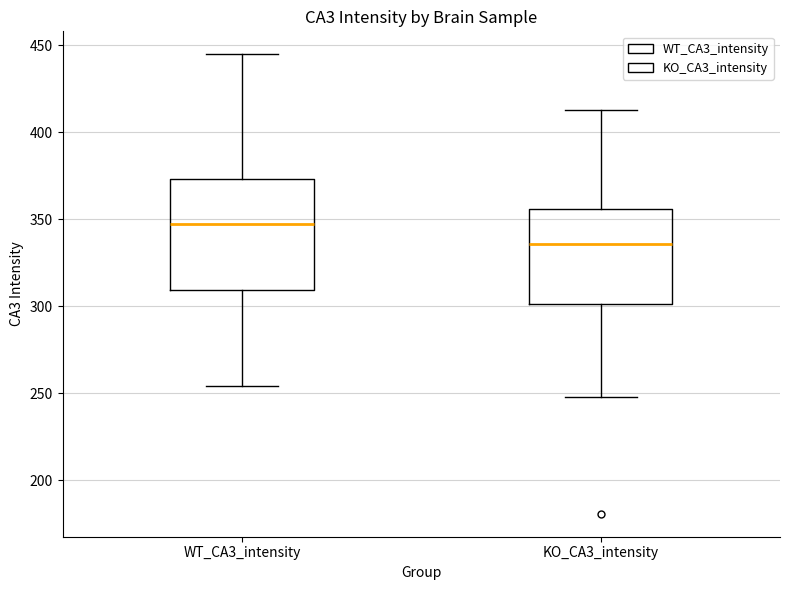

Where does the lower whisker of the box for WT_CA3_intensity end on the y-axis? The values are not printed on the chart, so give them approximately, as read against the axis.

255